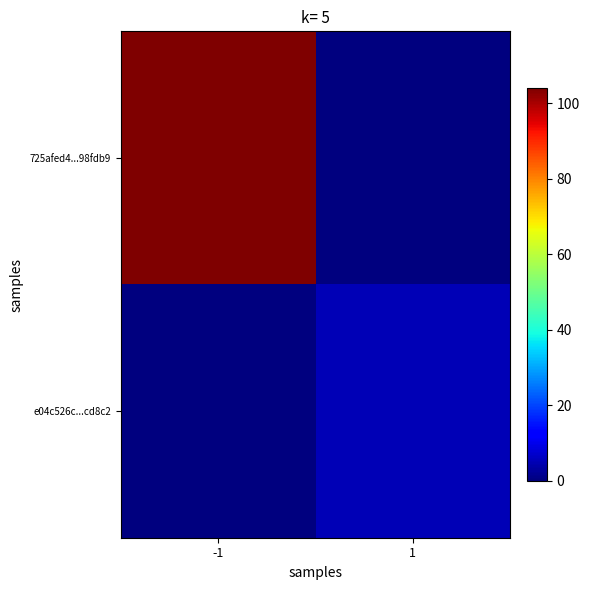

At which category is the sum across all series the highest?

-1